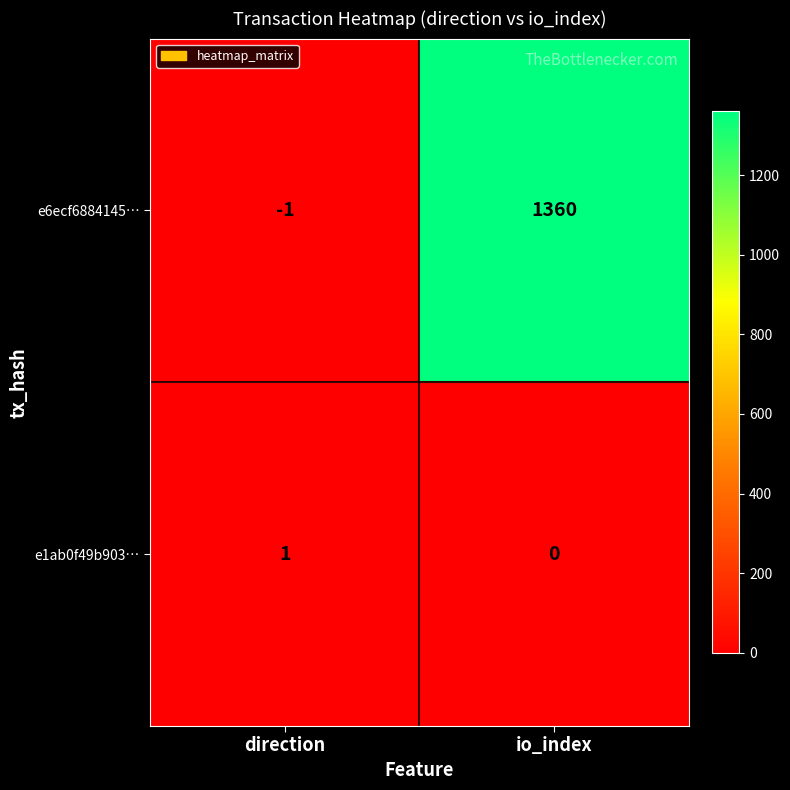

How many negative values does the e6ecf6884145… series have?

1